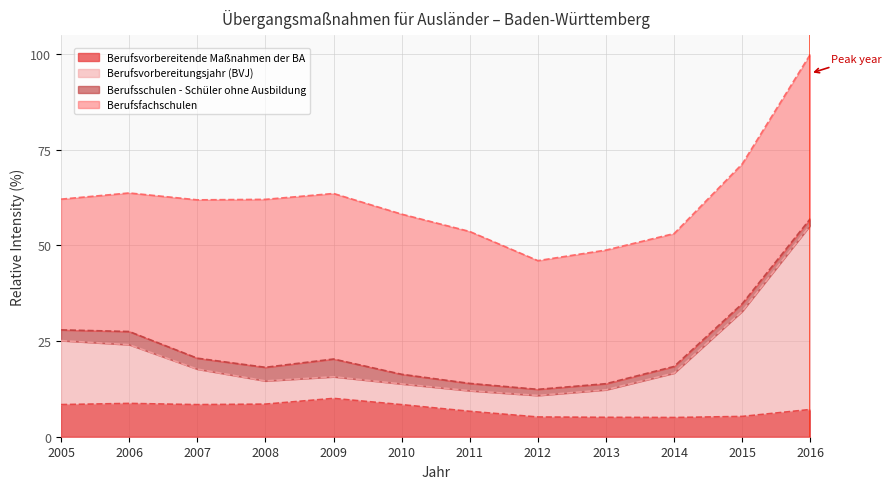

What is the approximate value of Berufsvorbereitungsjahr (BVJ) at 2014?

16.6